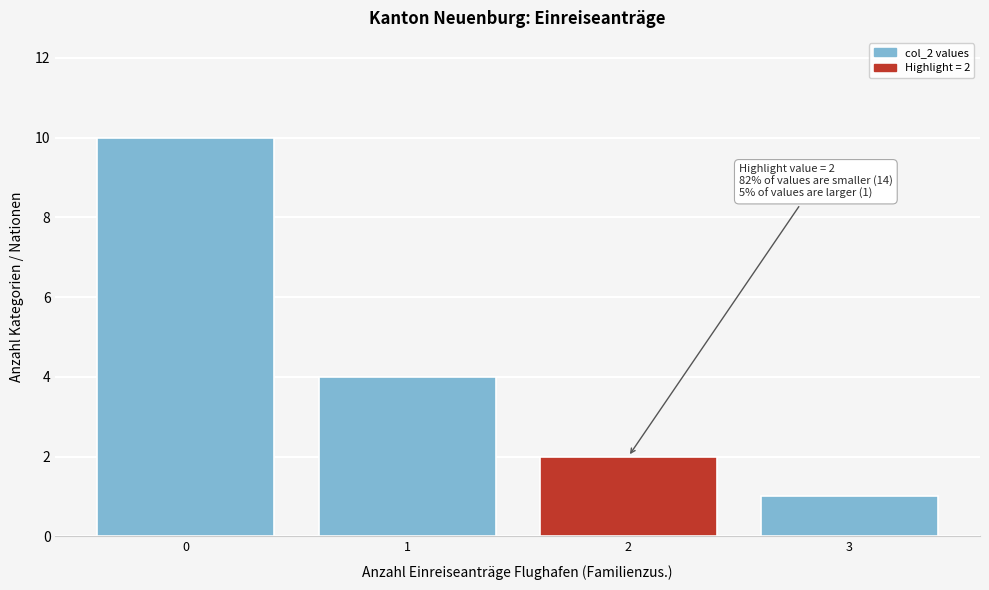

Reading left to right, what are all the values shown in this chart?

0=10	1=4	2=2	3=1